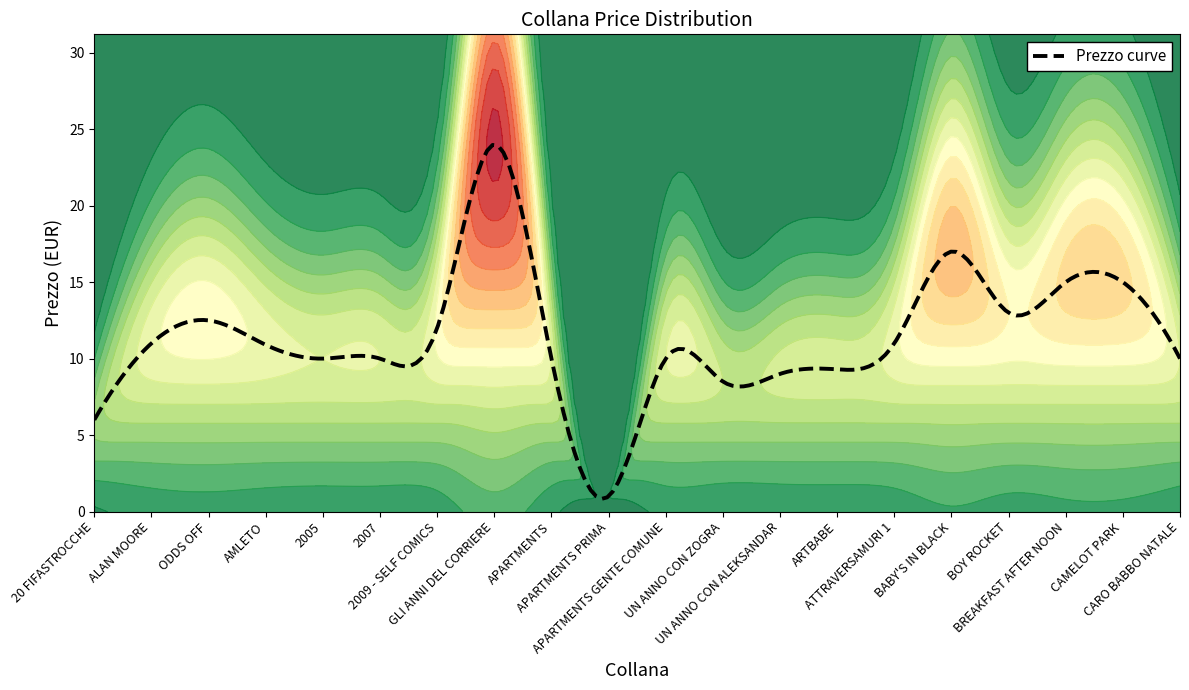

What is the lowest value of the Prezzo series?

1.0